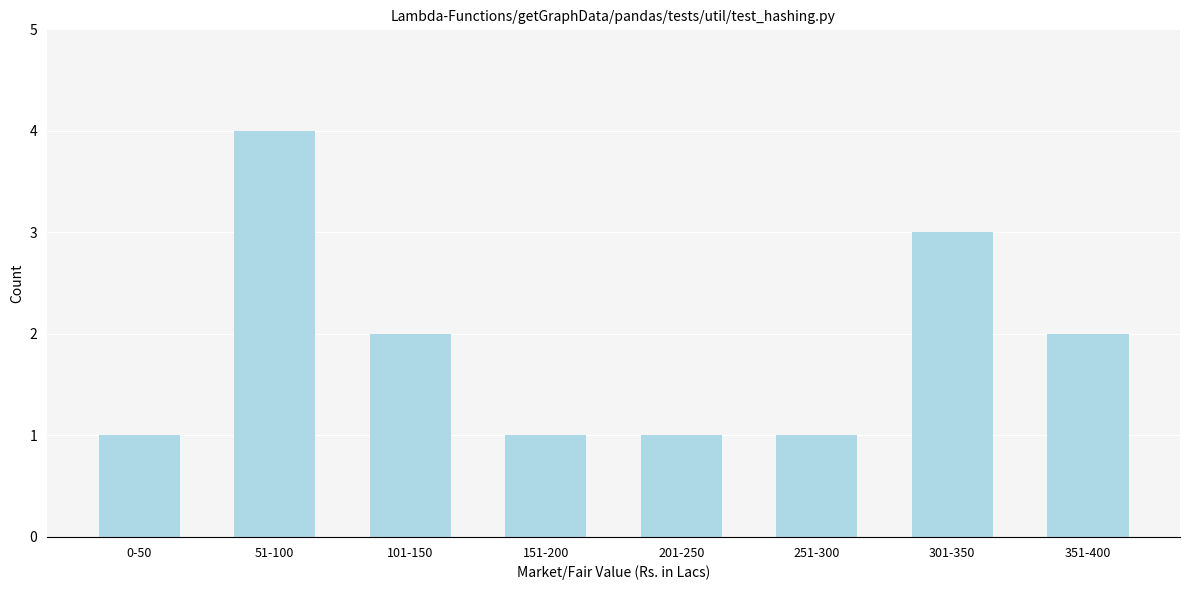

Reading right to left, transcribe all the data shown in this chart.

351-400=2	301-350=3	251-300=1	201-250=1	151-200=1	101-150=2	51-100=4	0-50=1